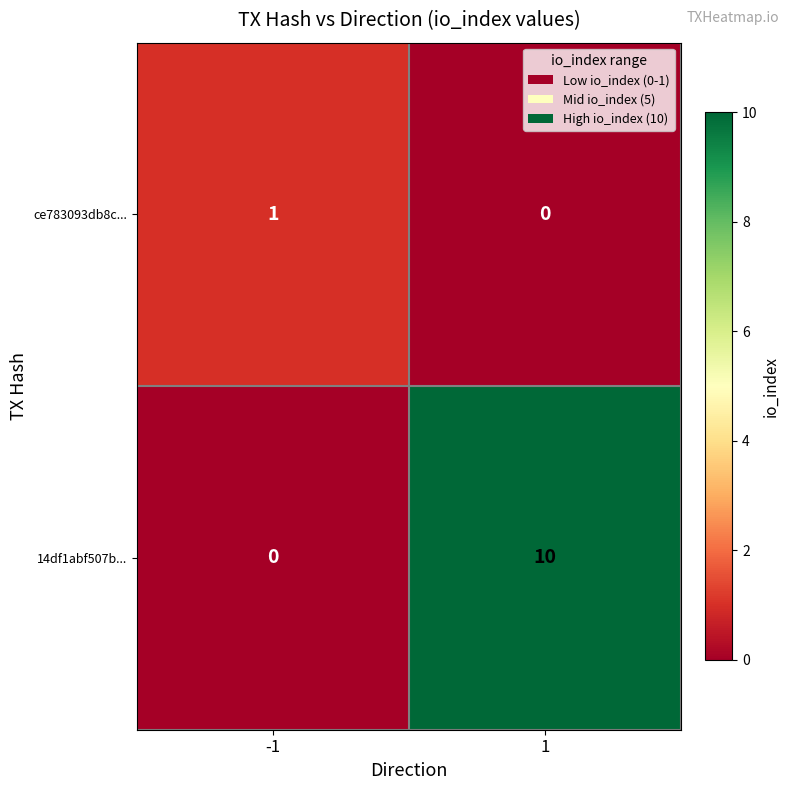

List the series in order of their peak value, lowest first.

ce783093db8c..., 14df1abf507b...